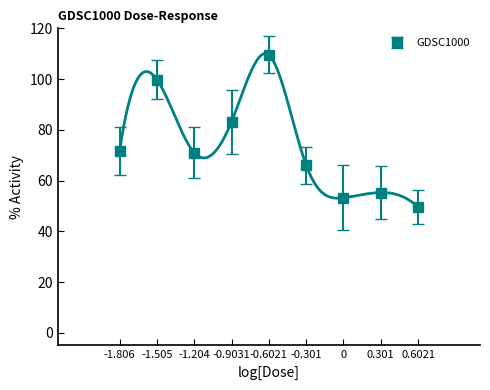

How many points are higher than both their immediate neighbors (excluding endpoints)?

3